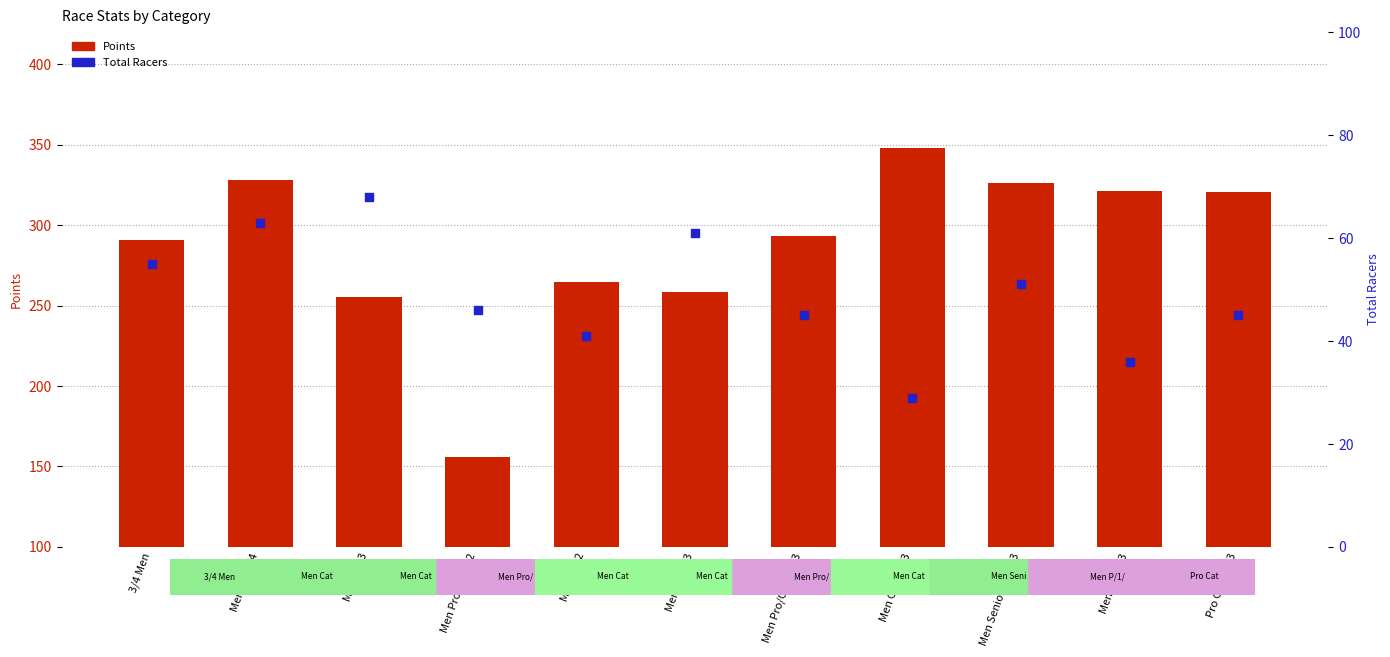

Which series has the largest Y range (max minus min)?

Points